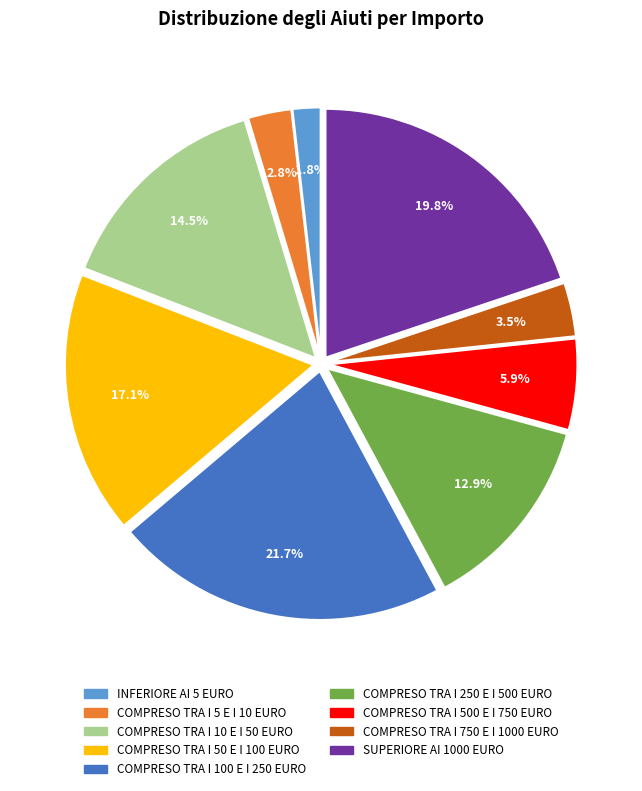

True or false: SUPERIORE AI 1000 EURO accounts for 34% of the total.

False